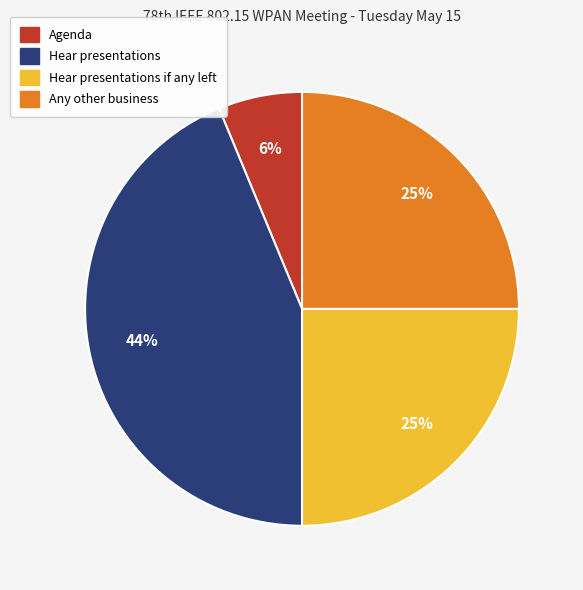

Is there a majority slice in this chart?

No